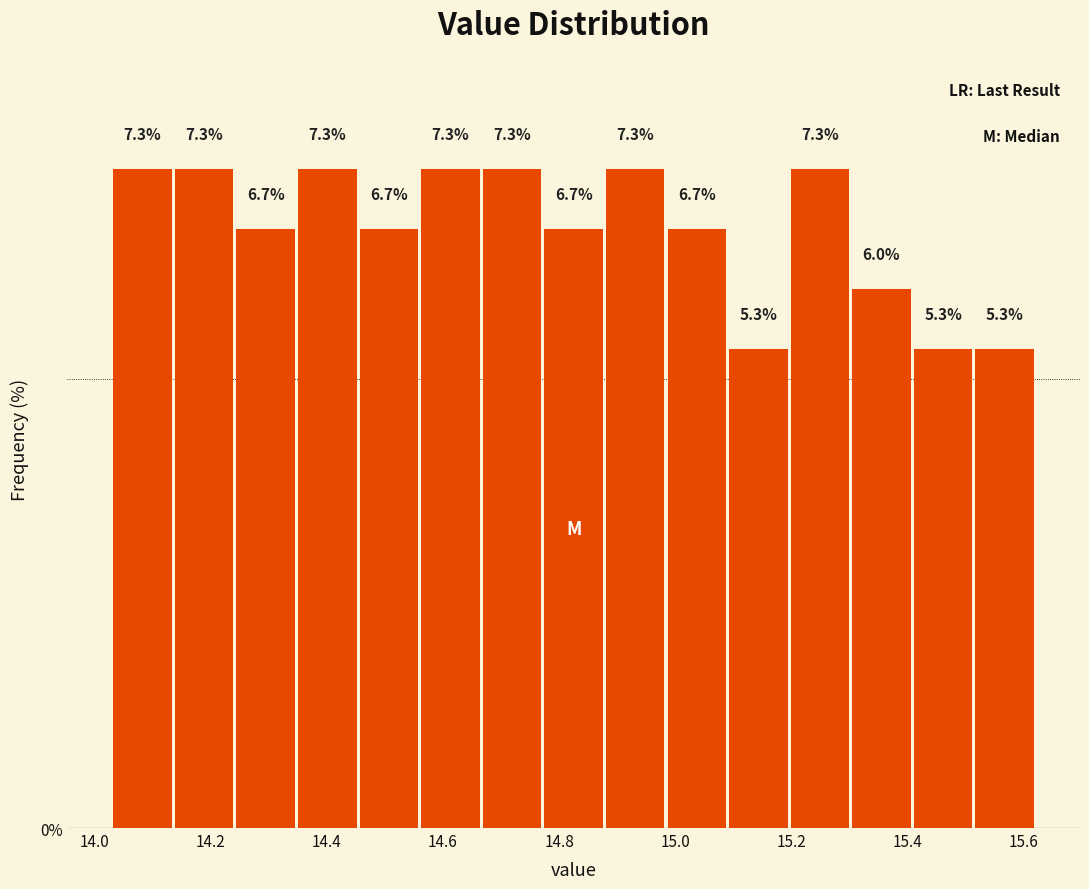

Reading left to right, list every bar in this chart as the range it spans on the x-axis followed by its height. The bar edges are not printed on the chart, so give them approximately, as read against the axis.

14.030 to 14.136: 7.3
14.136 to 14.242: 7.3
14.242 to 14.348: 6.7
14.348 to 14.454: 7.3
14.454 to 14.560: 6.7
14.560 to 14.666: 7.3
14.666 to 14.772: 7.3
14.772 to 14.878: 6.7
14.878 to 14.984: 7.3
14.984 to 15.090: 6.7
15.090 to 15.196: 5.3
15.196 to 15.302: 7.3
15.302 to 15.408: 6.0
15.408 to 15.514: 5.3
15.514 to 15.620: 5.3